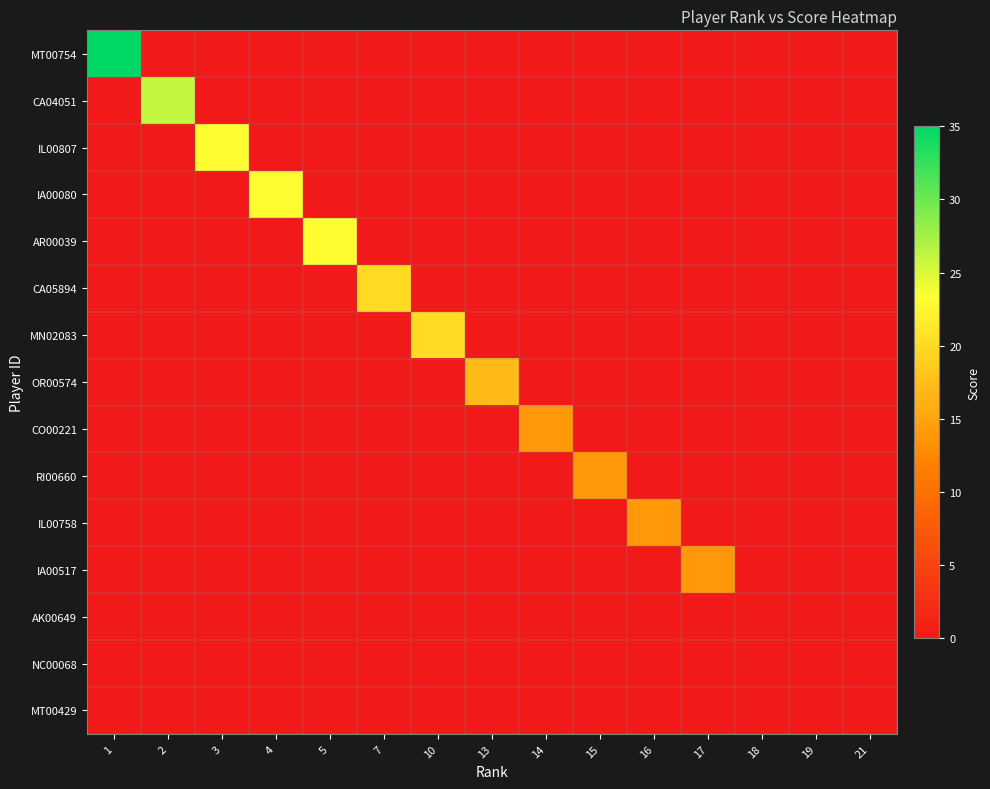

Rank the series by their maximum value, from highest to lowest.

MT00754, CA04051, IL00807, IA00080, AR00039, CA05894, MN02083, OR00574, CO00221, RI00660, IL00758, IA00517, AK00649, NC00068, MT00429